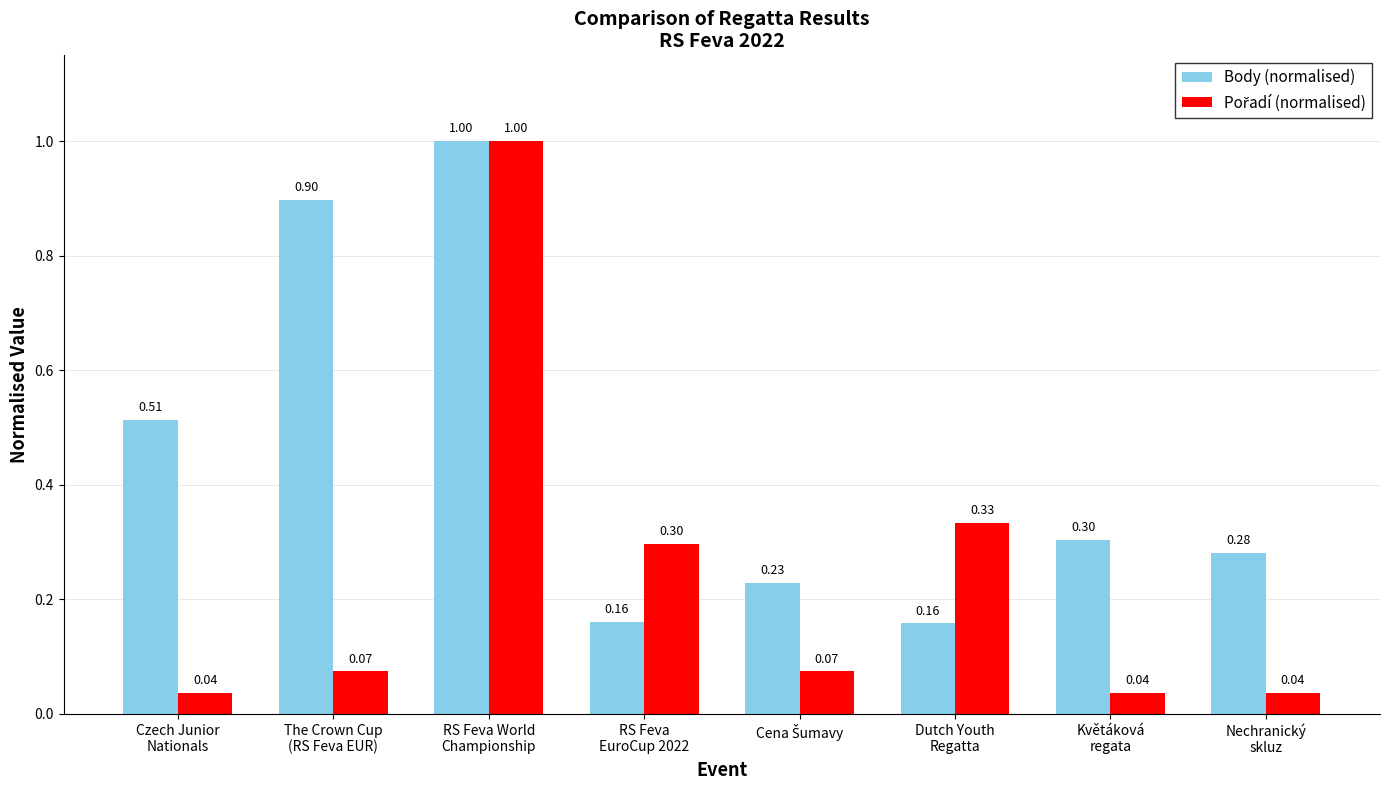

Count the number of data series in this chart.

2